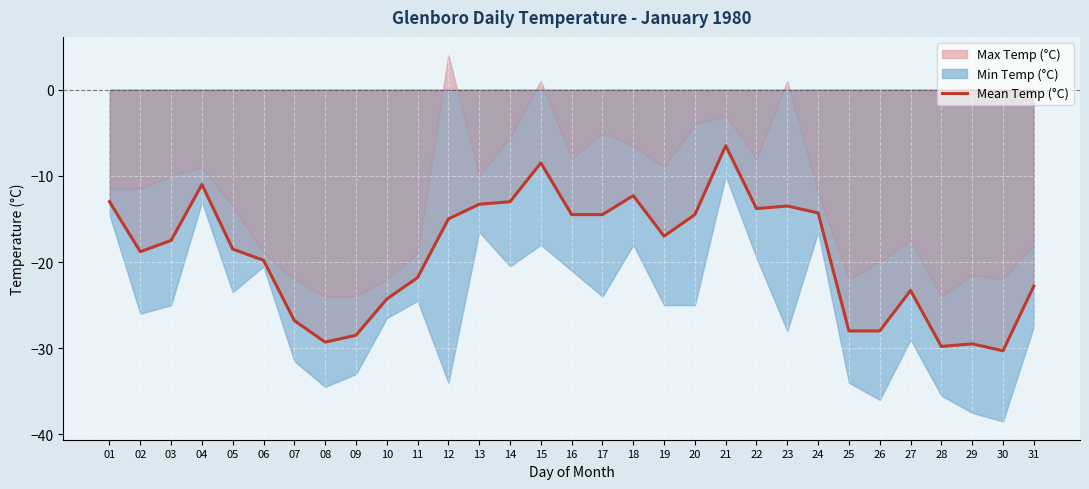

Is it true that the value at 01 is -13.0?

True